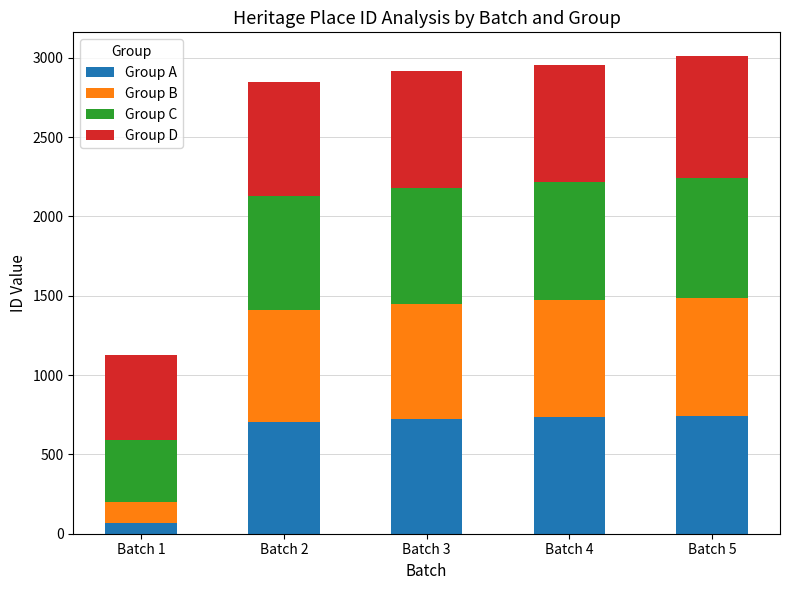

What is the maximum value for Group A?

743